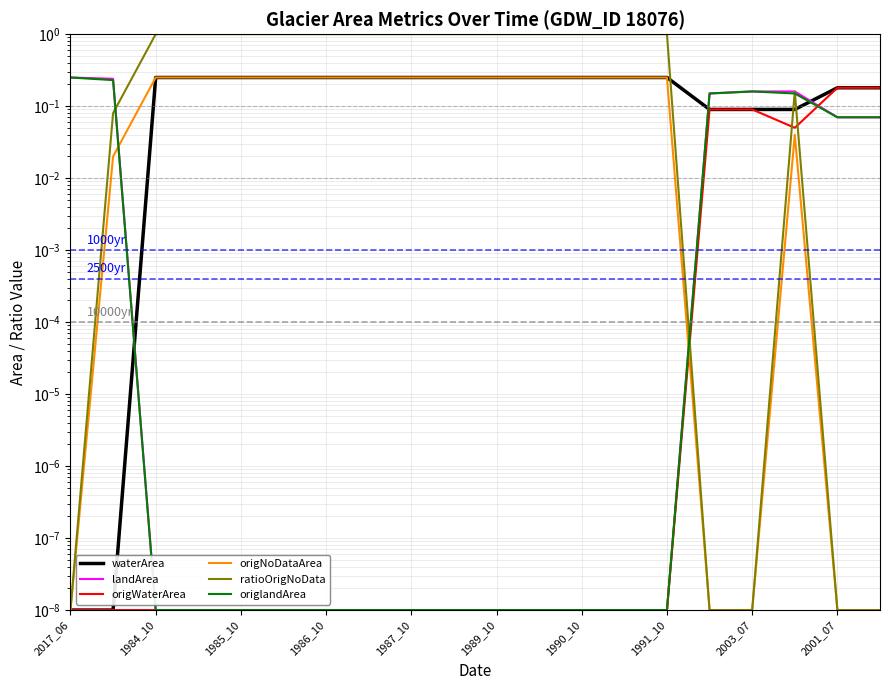

Which series has the largest total across all categories?

ratioOrigNoData